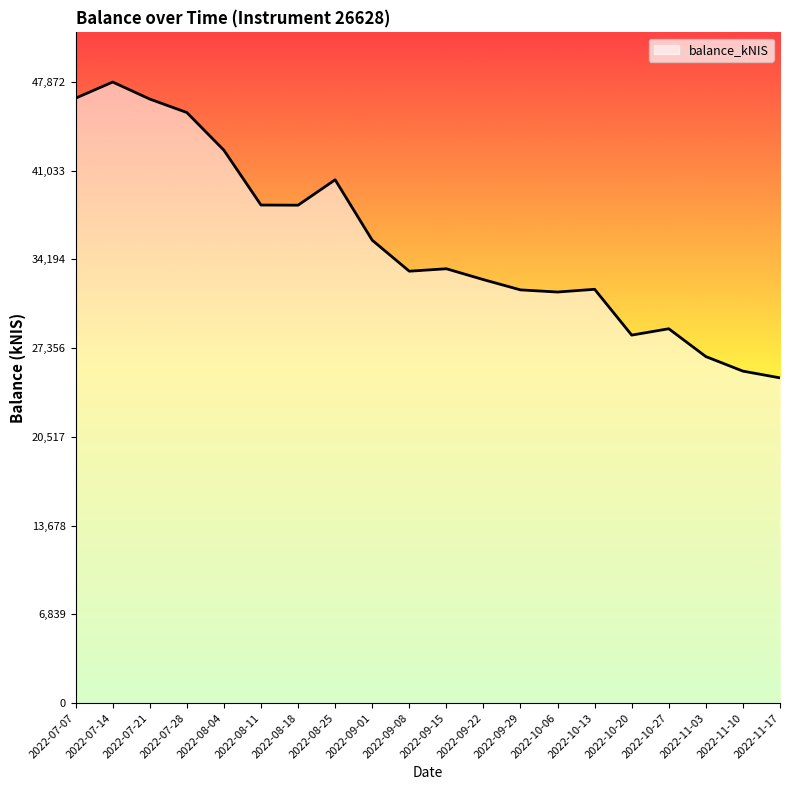

At which category does the chart reach its peak across all series?

2022-07-14